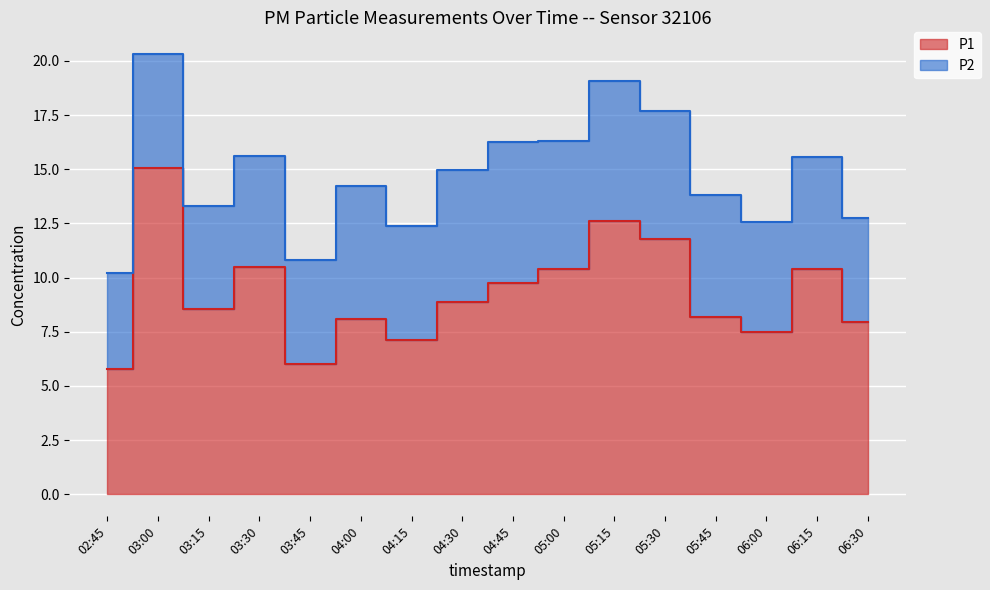

What is the sum of all values?

148.6